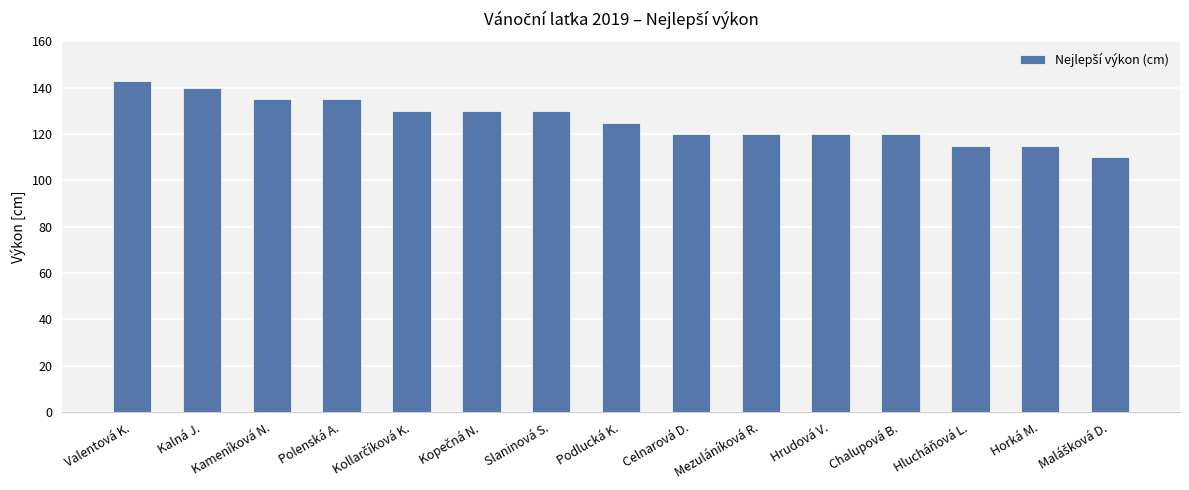

Reading left to right, extract all data points from this chart.

143	140	135	135	130	130	130	125	120	120	120	120	115	115	110